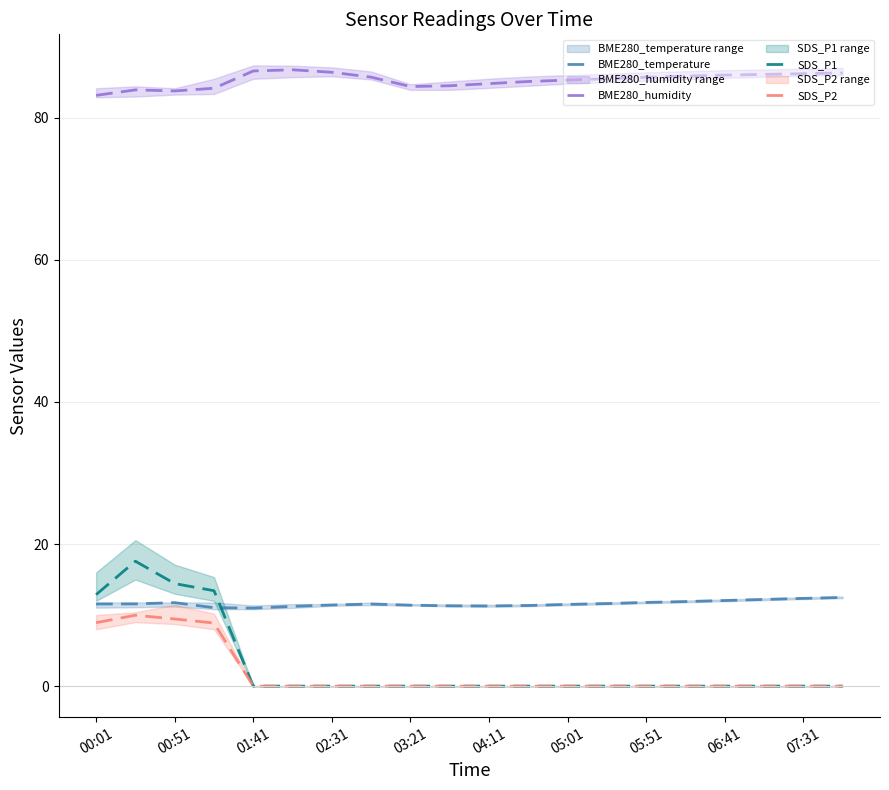

True or false: BME280_humidity and BME280_temperature intersect in this chart.

False